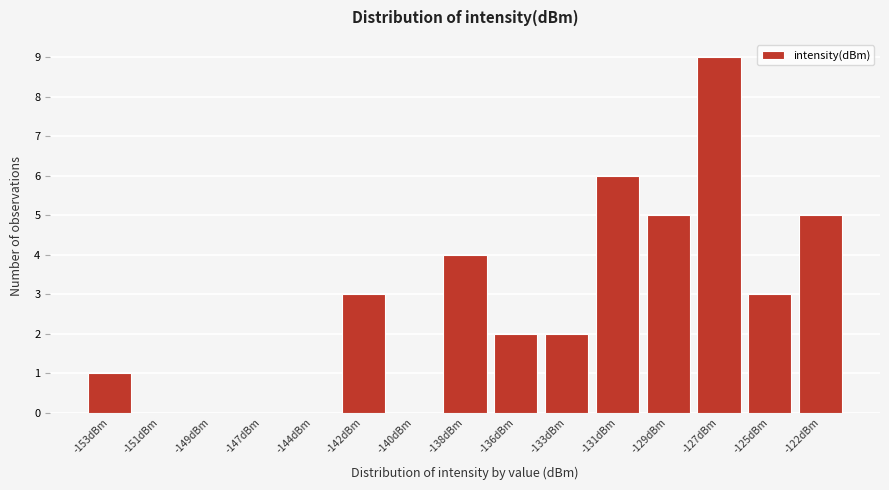

Reading left to right, list all the values displayed in this chart.

-153dBm=1	-151dBm=0	-149dBm=0	-147dBm=0	-144dBm=0	-142dBm=3	-140dBm=0	-138dBm=4	-136dBm=2	-133dBm=2	-131dBm=6	-129dBm=5	-127dBm=9	-125dBm=3	-122dBm=5